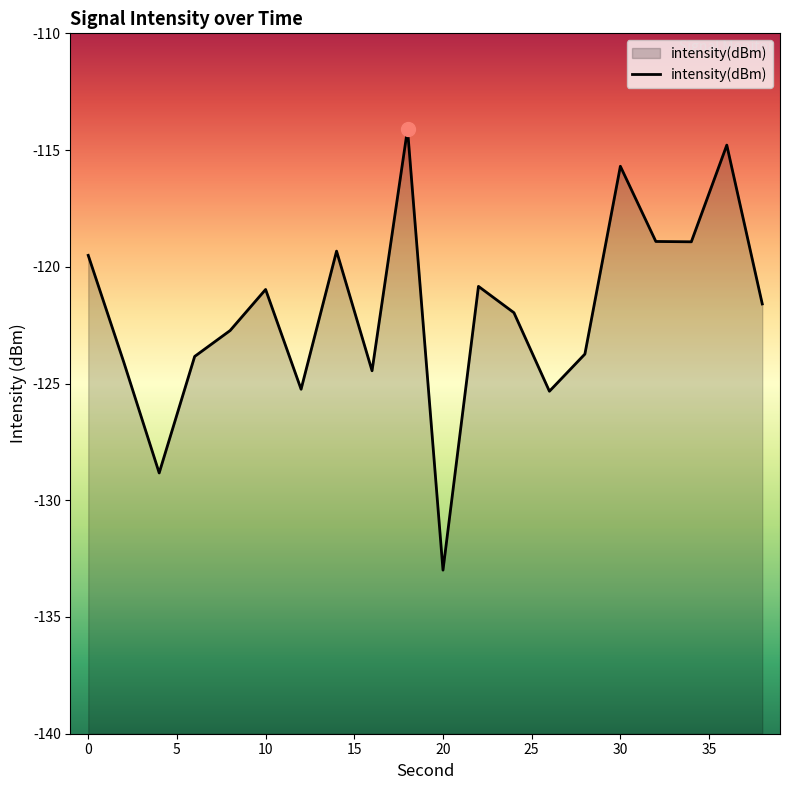

What is the approximate value at 10?

-121.0